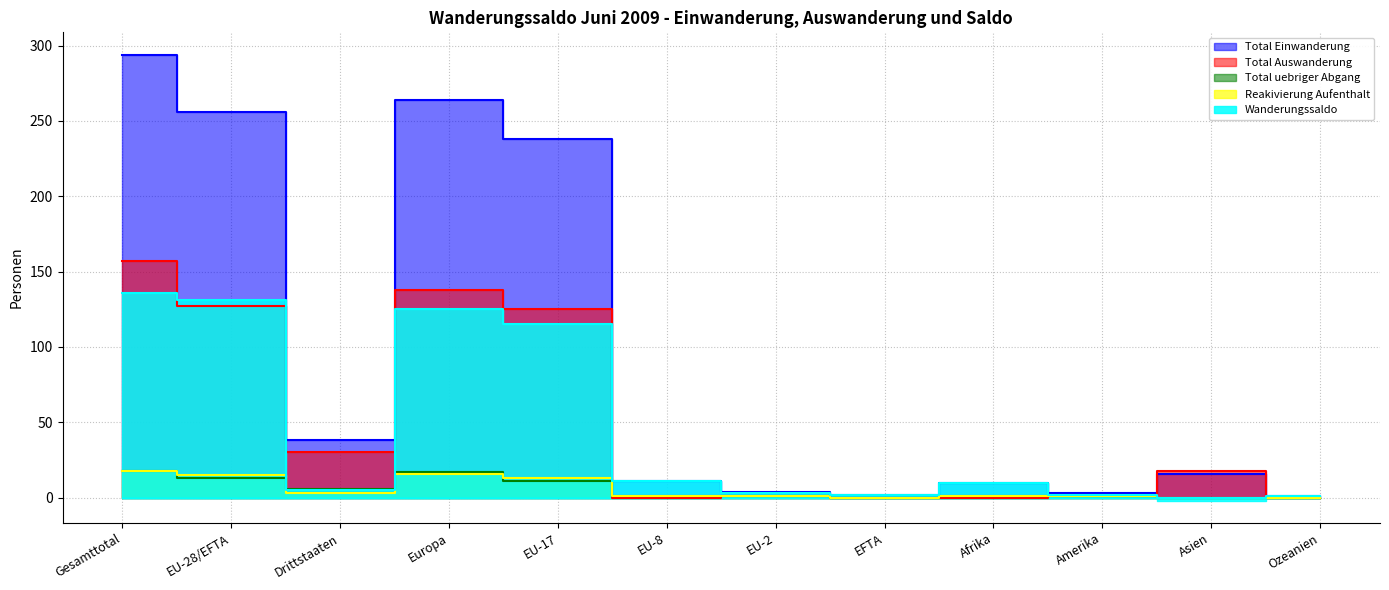

The value of Total Auswanderung at EU-28/EFTA is 176. True or false?

False